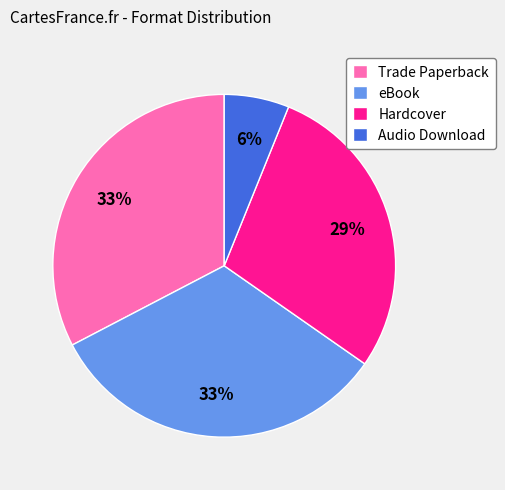

To the nearest percent, what is the average slice percentage?

25%